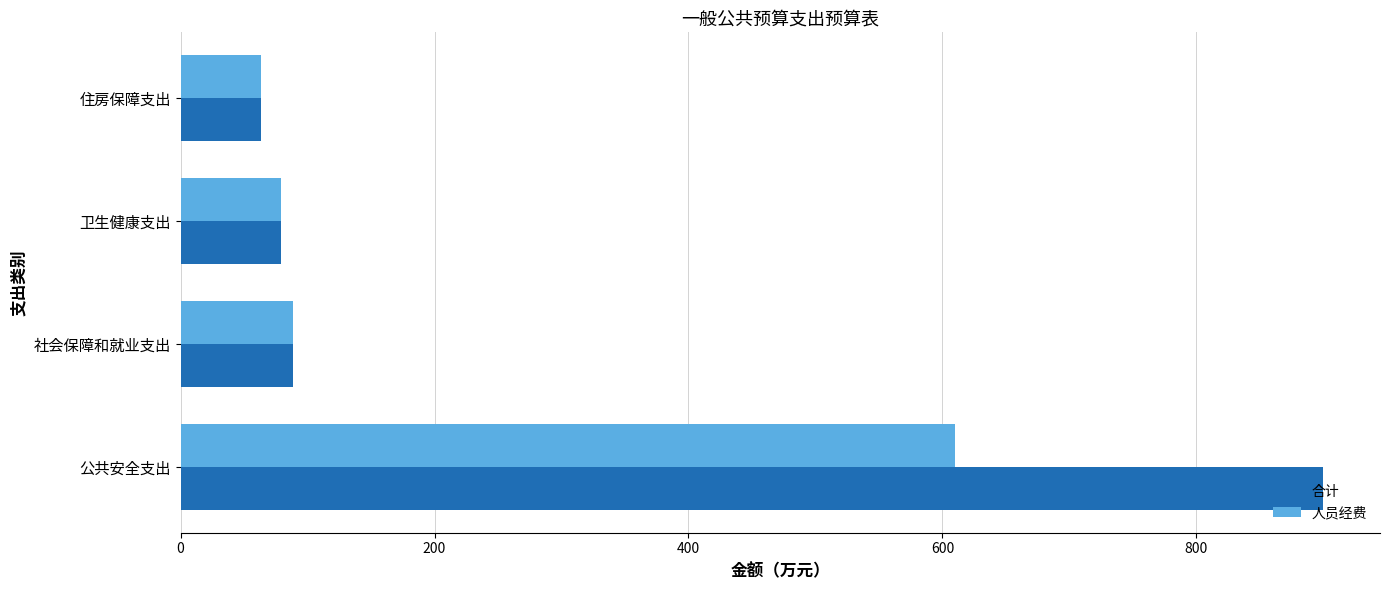

Which series has the widest spread of values?

合计